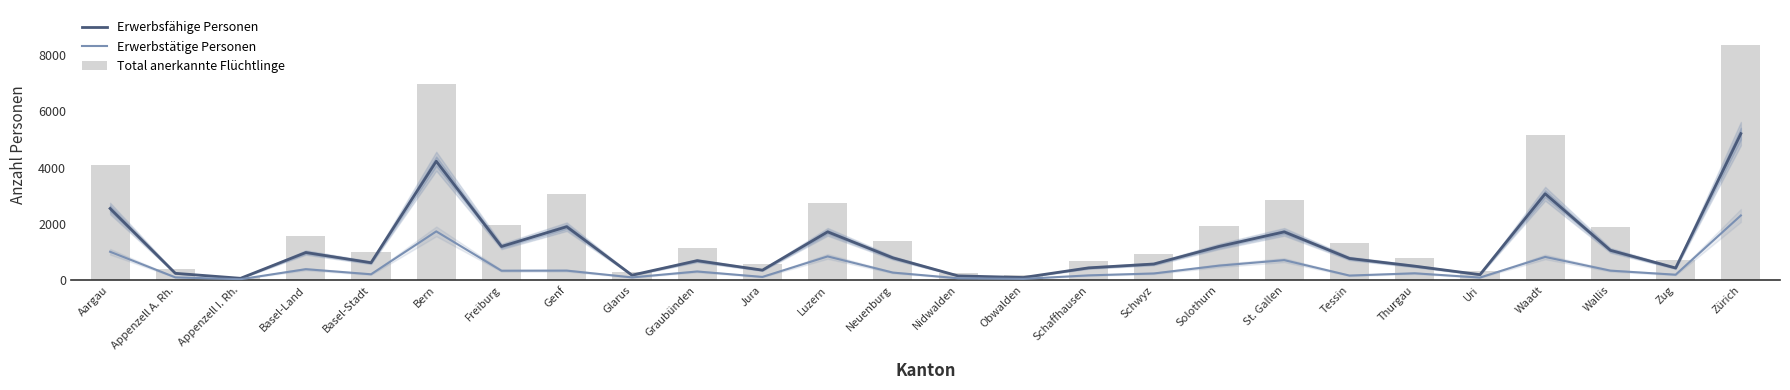

How many values in the Erwerbstätige Personen series exceed 270?

12